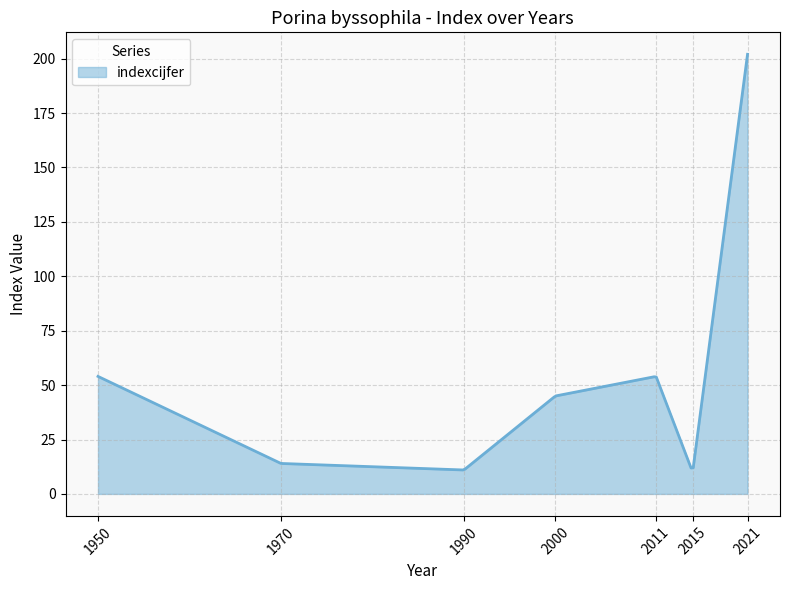

What is the sum of all values?

10735.0